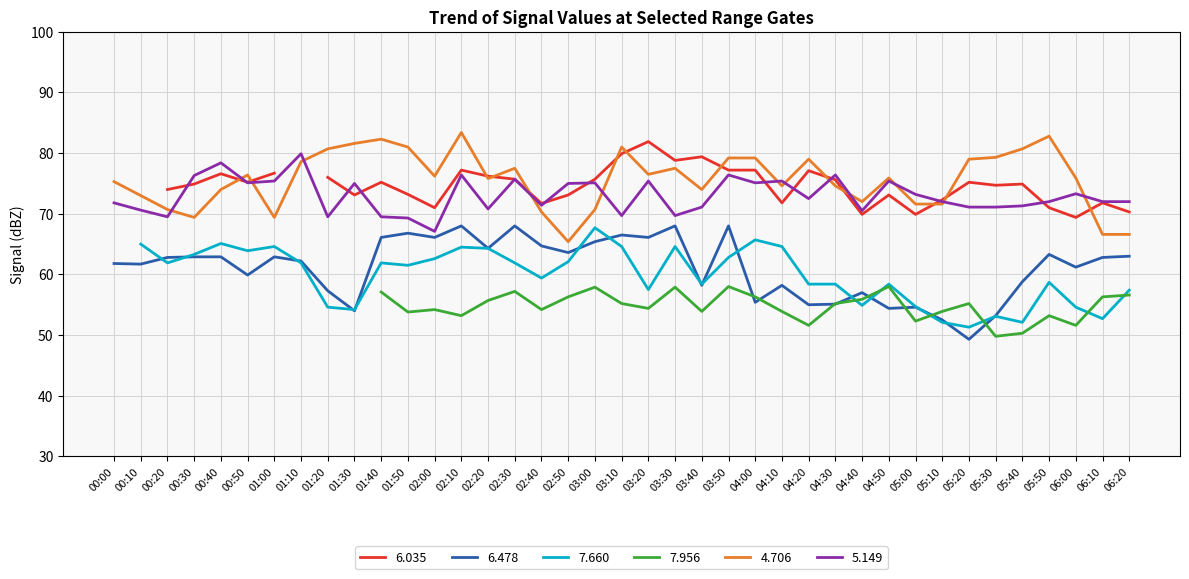

At which category does 5.149 reach its first local valley?

00:20